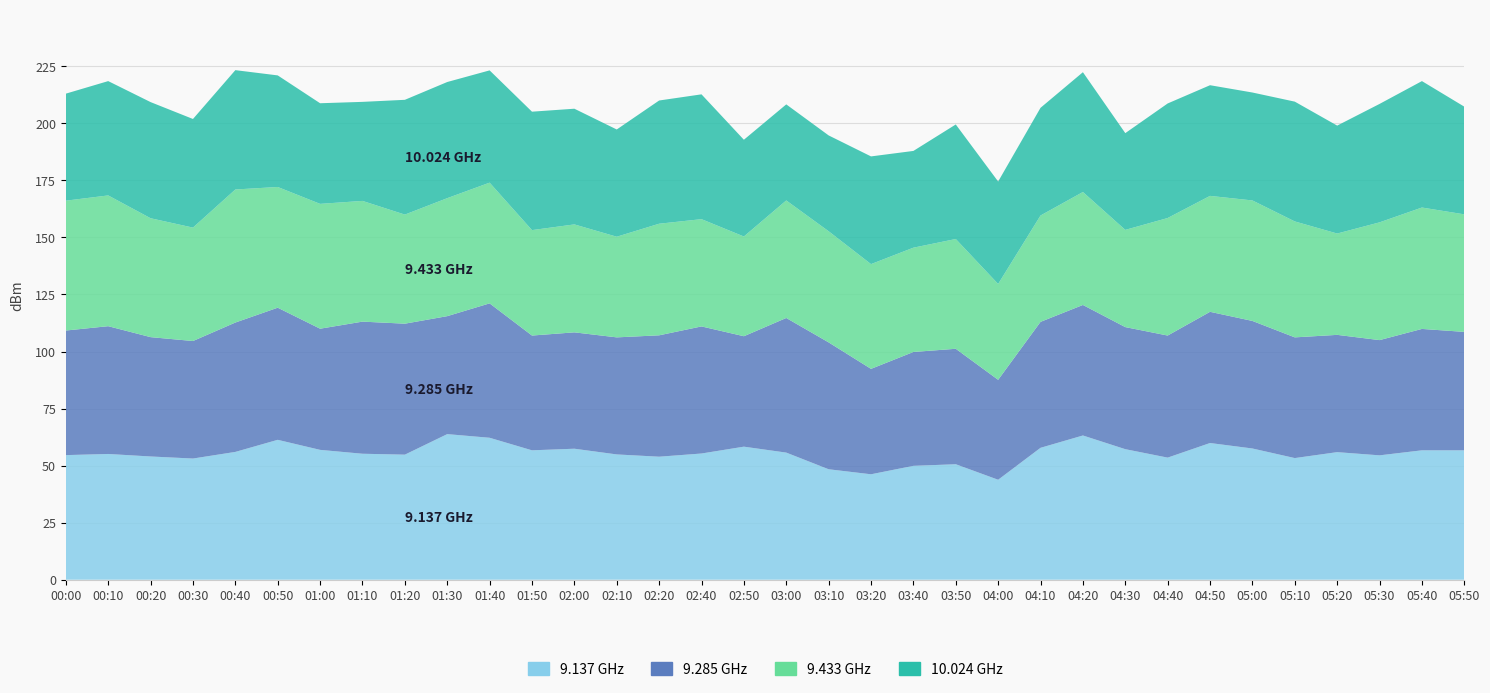

Reading left to right, what are all the values shown in this chart?

9.137: 00:00=54.6	00:10=55.1	00:20=54.0	00:30=53.1	00:40=56.0	00:50=61.3	01:00=56.9	01:10=55.2	01:20=54.8	01:30=63.8	01:40=62.2	01:50=56.7	02:00=57.4	02:10=54.9	02:20=53.9	02:40=55.3	02:50=58.3	03:00=55.7	03:10=48.4	03:20=46.2	03:40=49.9	03:50=50.6	04:00=43.8	04:10=57.8	04:20=63.2	04:30=57.2	04:40=53.5	04:50=59.9	05:00=57.5	05:10=53.3	05:20=55.9	05:30=54.5	05:40=56.7	05:50=56.7
9.285: 00:00=54.6	00:10=56.0	00:20=52.3	00:30=51.5	00:40=56.7	00:50=57.9	01:00=53.1	01:10=57.9	01:20=57.4	01:30=51.7	01:40=58.9	01:50=50.3	02:00=51.0	02:10=51.3	02:20=53.2	02:40=55.7	02:50=48.4	03:00=59.0	03:10=55.6	03:20=46.2	03:40=49.9	03:50=50.6	04:00=43.8	04:10=55.2	04:20=57.2	04:30=53.5	04:40=53.5	04:50=57.5	05:00=55.9	05:10=52.9	05:20=51.4	05:30=50.5	05:40=53.2	05:50=51.9
9.433: 00:00=56.9	00:10=57.3	00:20=52.1	00:30=49.7	00:40=58.3	00:50=52.9	01:00=54.7	01:10=52.9	01:20=47.8	01:30=51.7	01:40=52.9	01:50=46.2	02:00=47.3	02:10=44.1	02:20=48.9	02:40=47.0	02:50=43.7	03:00=51.5	03:10=48.7	03:20=45.9	03:40=45.7	03:50=48.1	04:00=42.0	04:10=46.6	04:20=49.5	04:30=42.6	04:40=51.5	04:50=50.8	05:00=52.8	05:10=50.8	05:20=44.4	05:30=51.6	05:40=53.2	05:50=51.5
10.024: 00:00=46.9	00:10=50.1	00:20=50.9	00:30=47.6	00:40=52.3	00:50=48.9	01:00=44.1	01:10=43.4	01:20=50.3	01:30=50.9	01:40=49.2	01:50=51.9	02:00=50.7	02:10=47.0	02:20=54.0	02:40=54.7	02:50=42.4	03:00=42.1	03:10=42.0	03:20=47.2	03:40=42.4	03:50=50.2	04:00=44.9	04:10=47.2	04:20=52.5	04:30=42.4	04:40=50.2	04:50=48.5	05:00=47.3	05:10=52.5	05:20=47.3	05:30=51.9	05:40=55.4	05:50=47.2